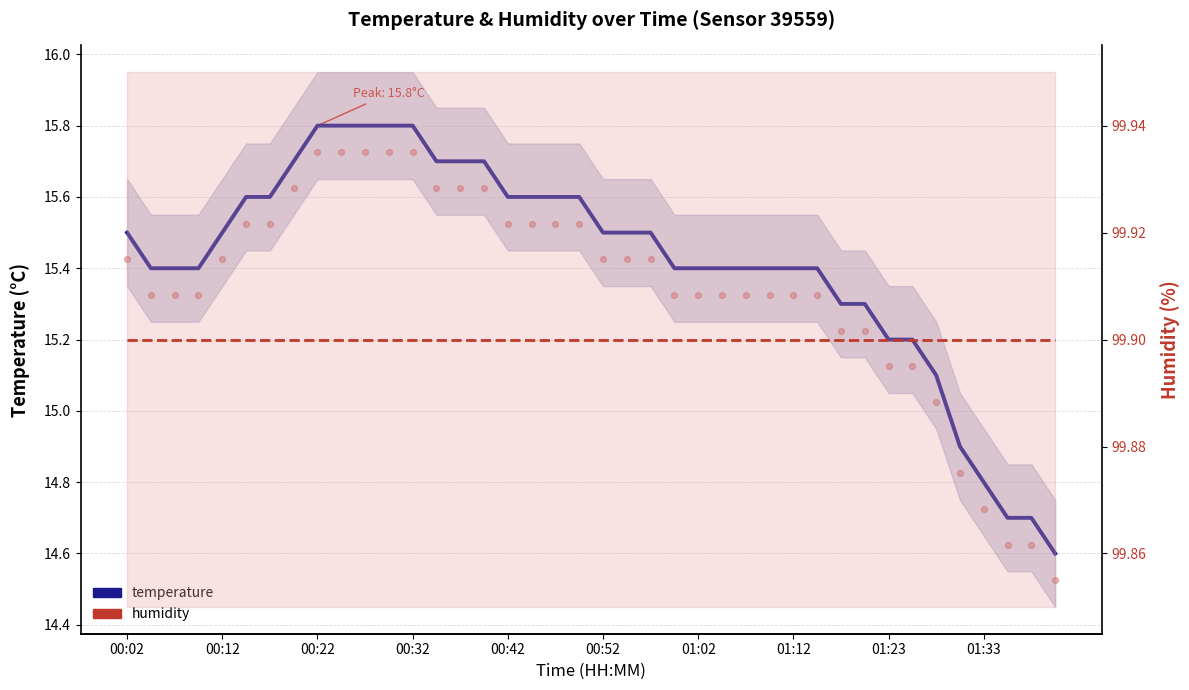

Is the value of humidity at 01:33 greater than the value of temperature at 00:52?

Yes